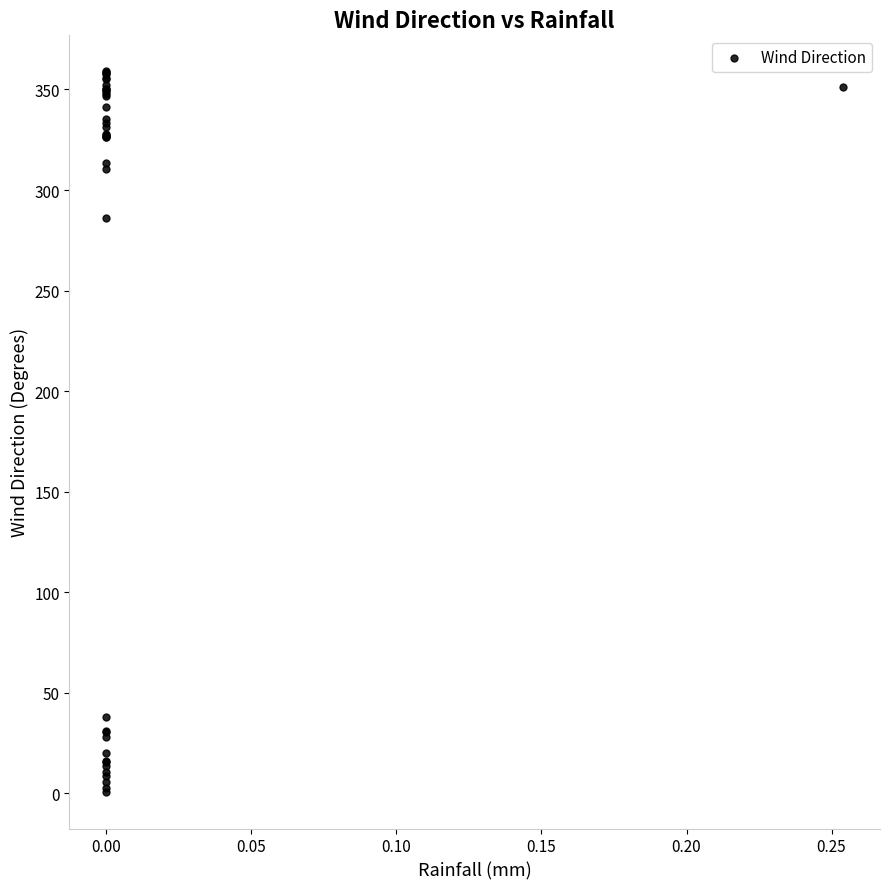

What Y value in the scatter plot is closest to 179?

285.9